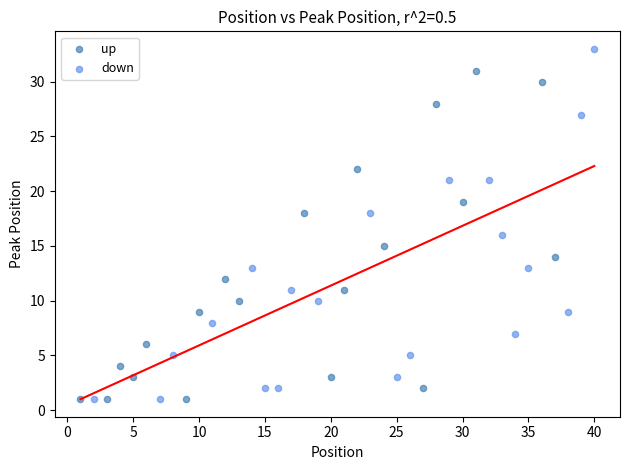

What are all the series names shown in the legend?

up, down